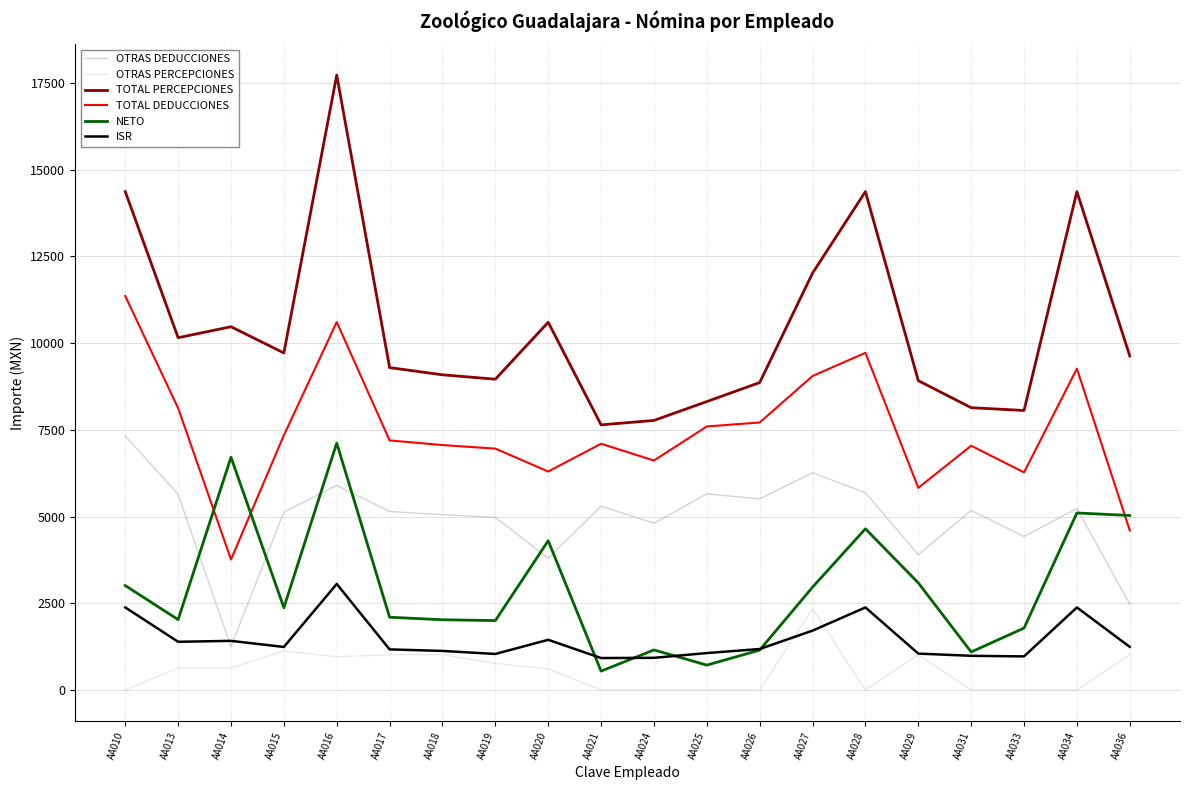

How many categories are shown in the chart?

20